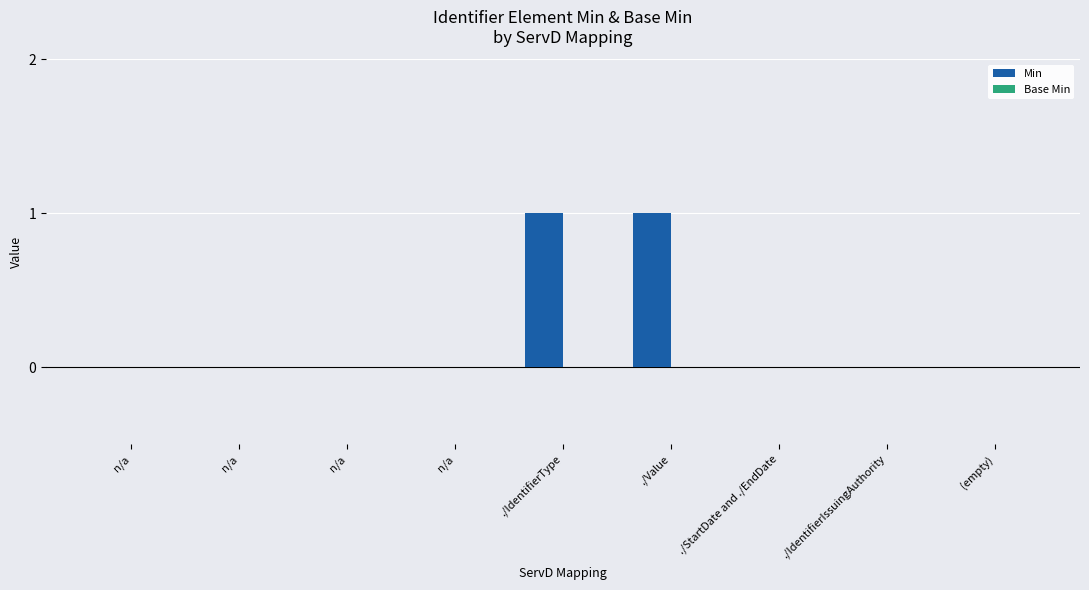

Are the bars horizontal?

No